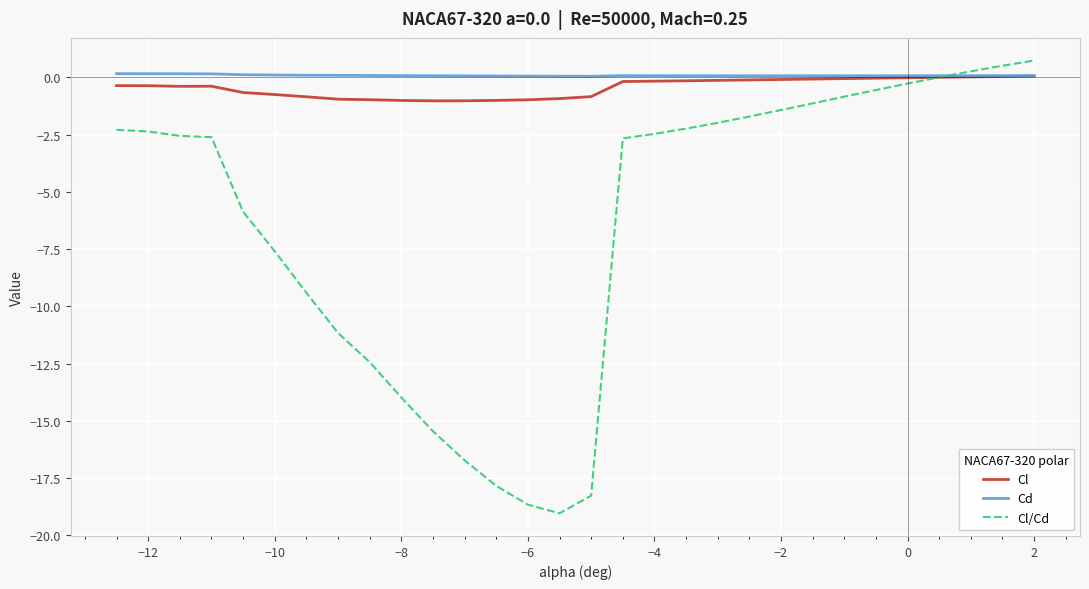

Which series has the largest range (max minus min)?

Cl/Cd